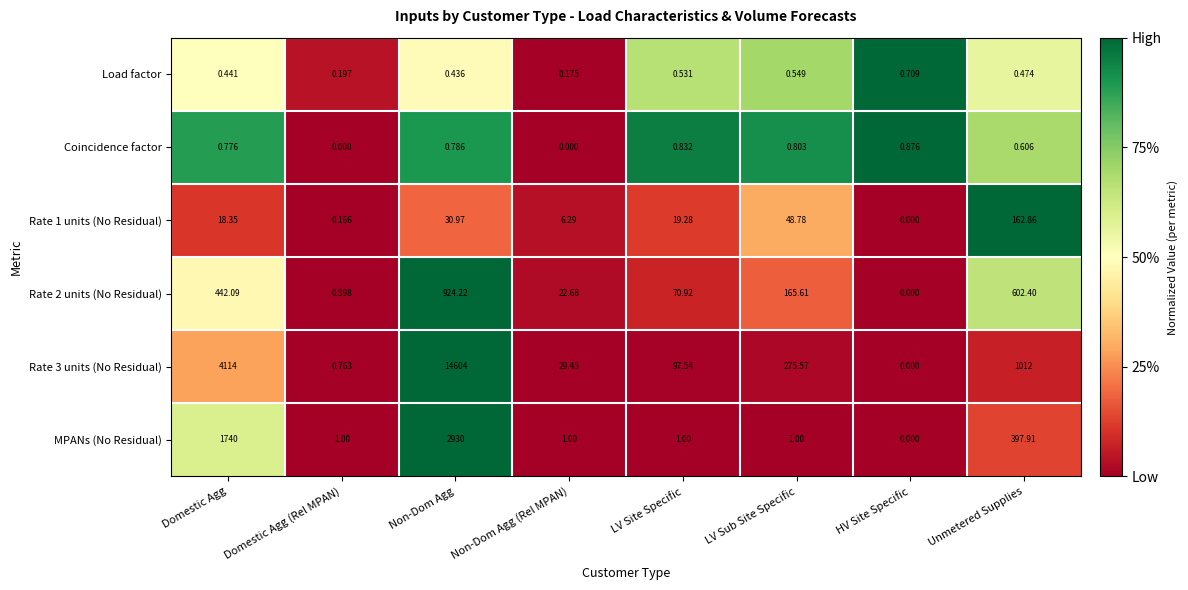

Which series has the largest total across all categories?

Rate 3 units (No Residual)